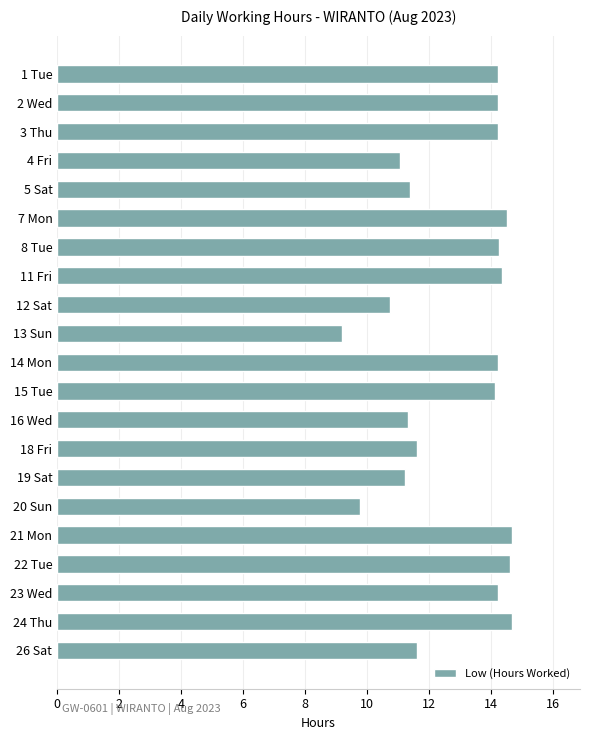

What is the difference between the maximum and minimum values?

5.5